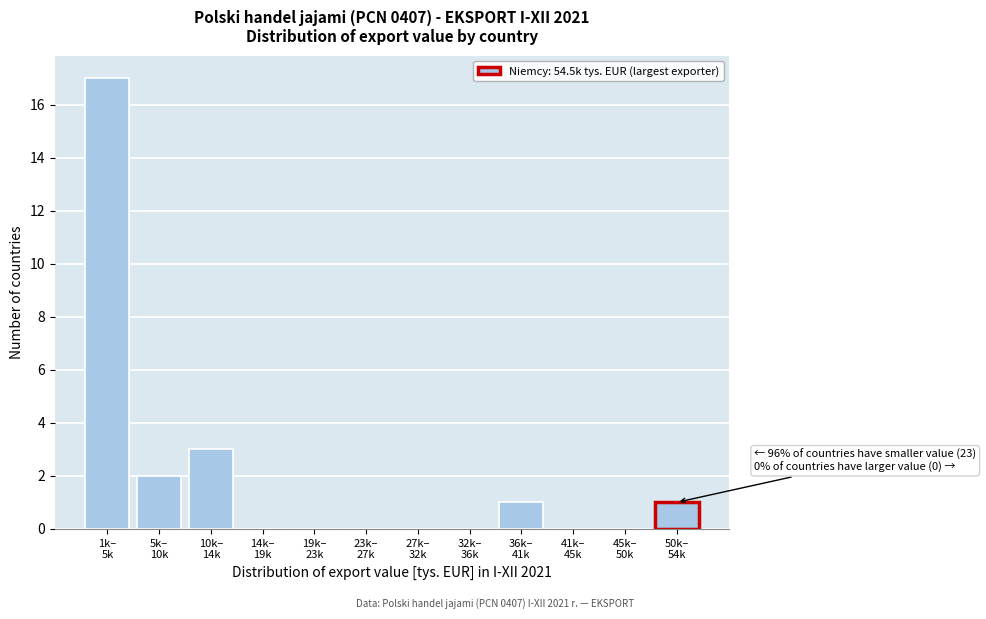

What is the sum of all values?

24